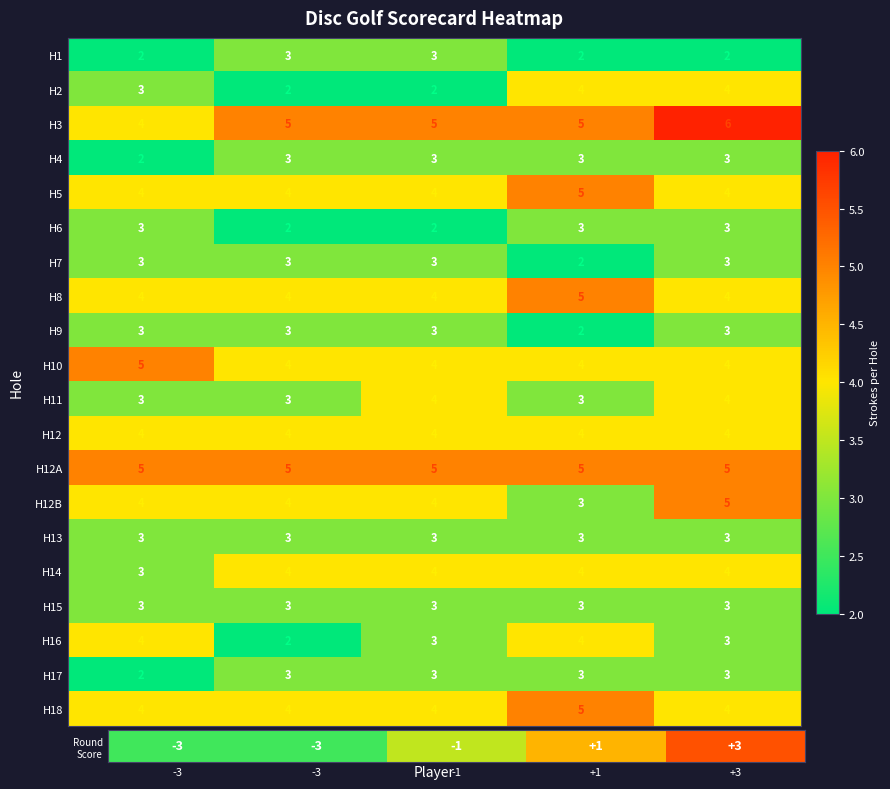

What is the average value of the H3 series?

5